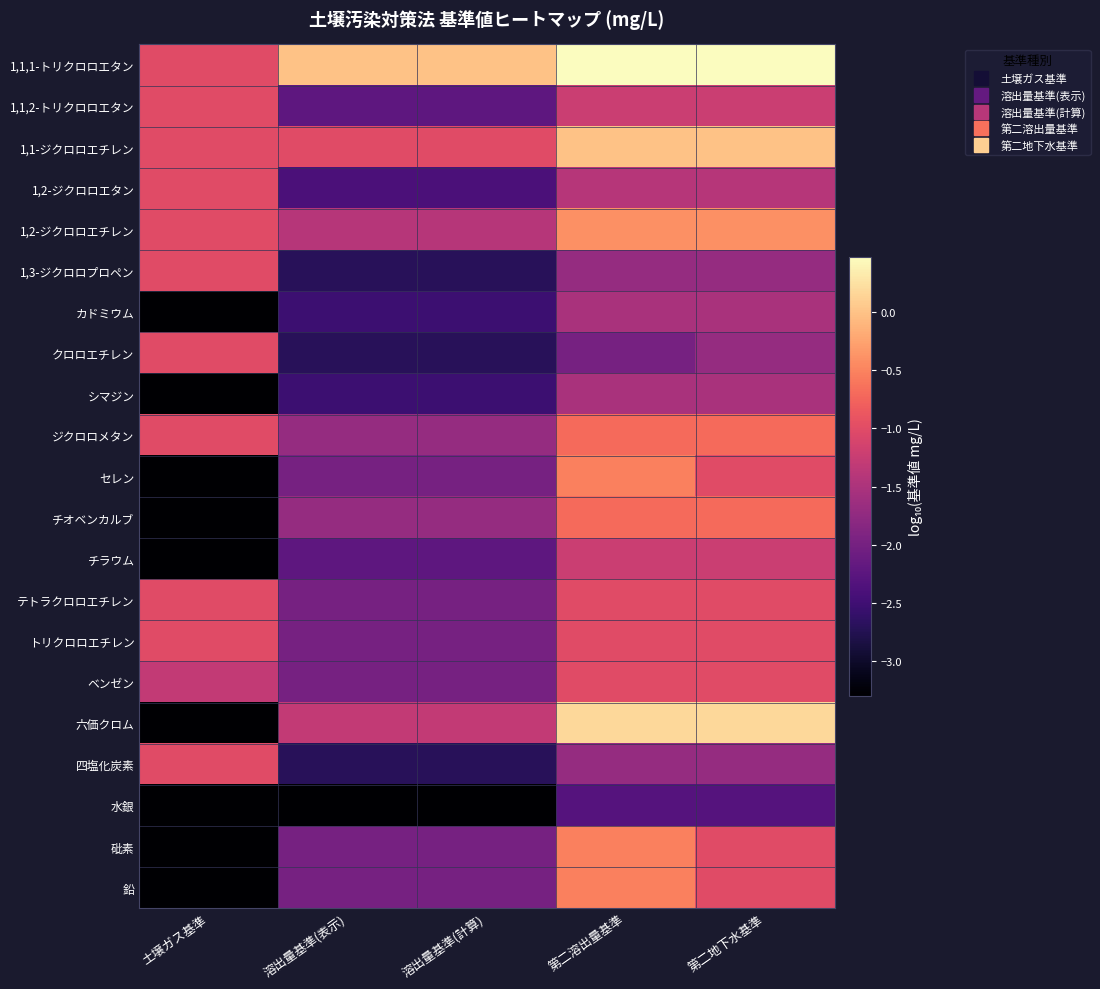

What is the total value across all series at 溶出量基準(表示)?

-42.4